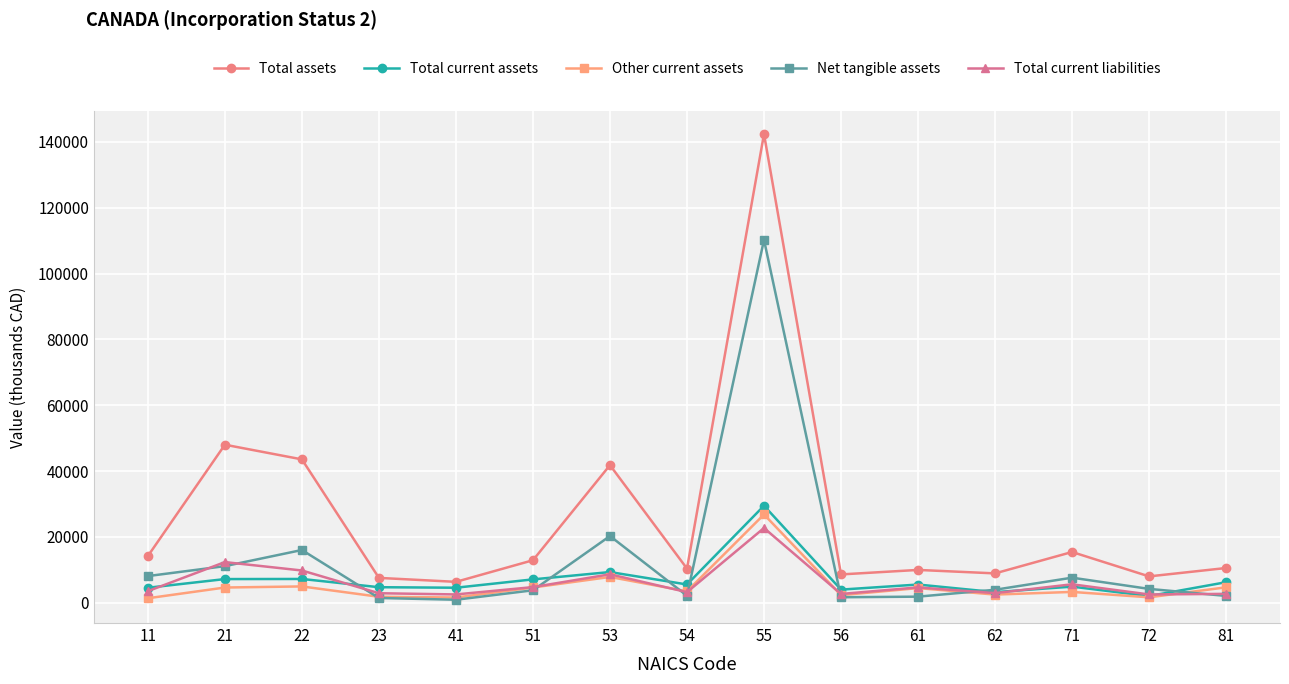

What is the minimum value shown in the chart?

922.4